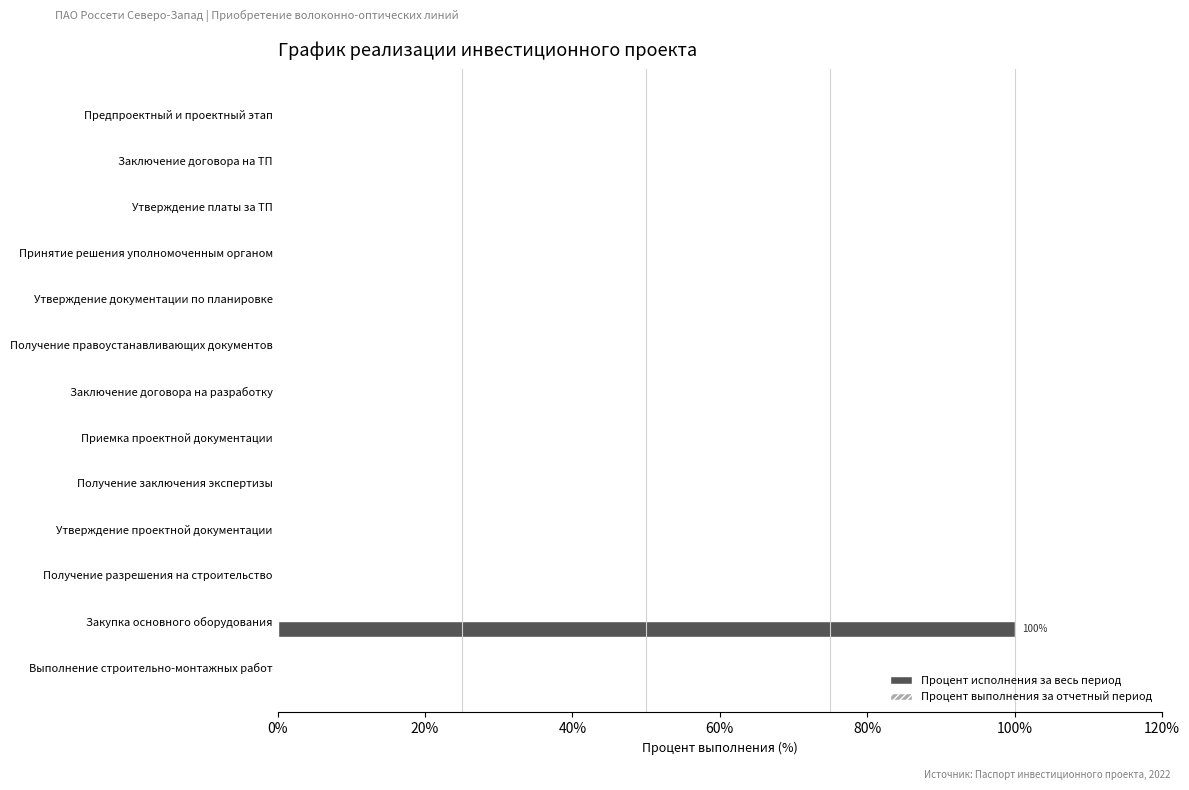

At which category does the chart reach its peak across all series?

Закупка основного оборудования